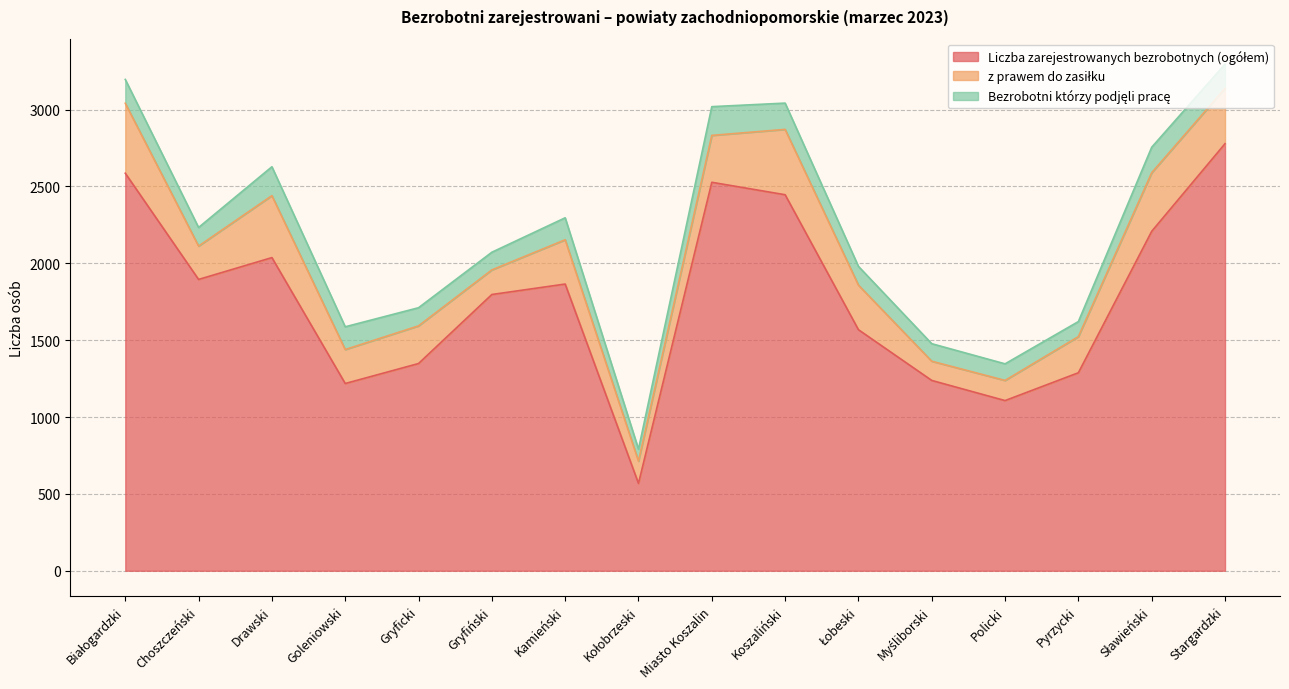

The Bezrobotni którzy podjęli pracę series shows 78 at Kołobrzeski. True or false?

True